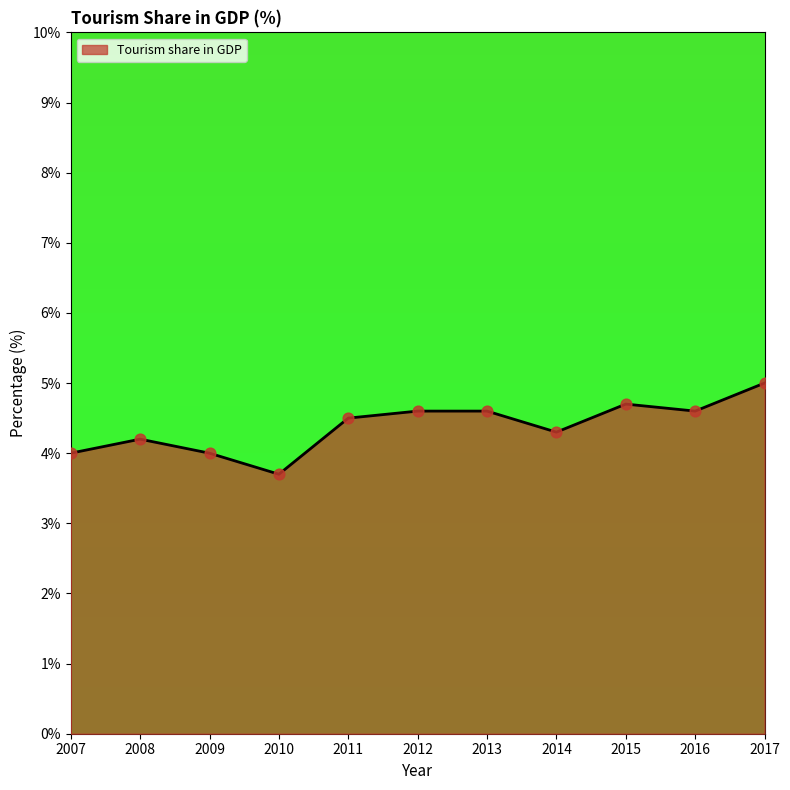

What is the change in value from 2010 to 2011?

+0.8